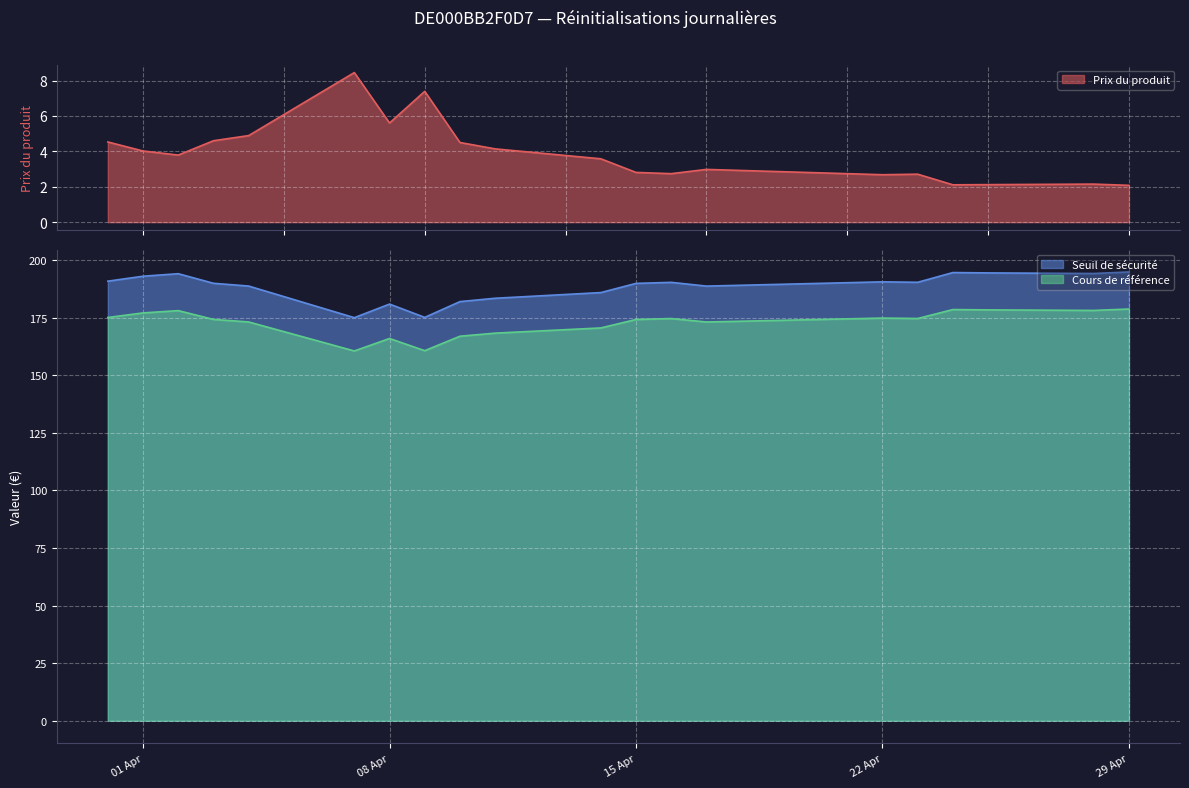

Rank the categories by Prix du produit value from lowest to highest.

2025-04-29, 2025-04-24, 2025-04-25, 2025-04-28, 2025-04-22, 2025-04-23, 2025-04-16, 2025-04-15, 2025-04-17, 2025-04-14, 2025-04-02, 2025-04-01, 2025-04-11, 2025-04-10, 2025-03-31, 2025-04-03, 2025-04-04, 2025-04-08, 2025-04-09, 2025-04-07